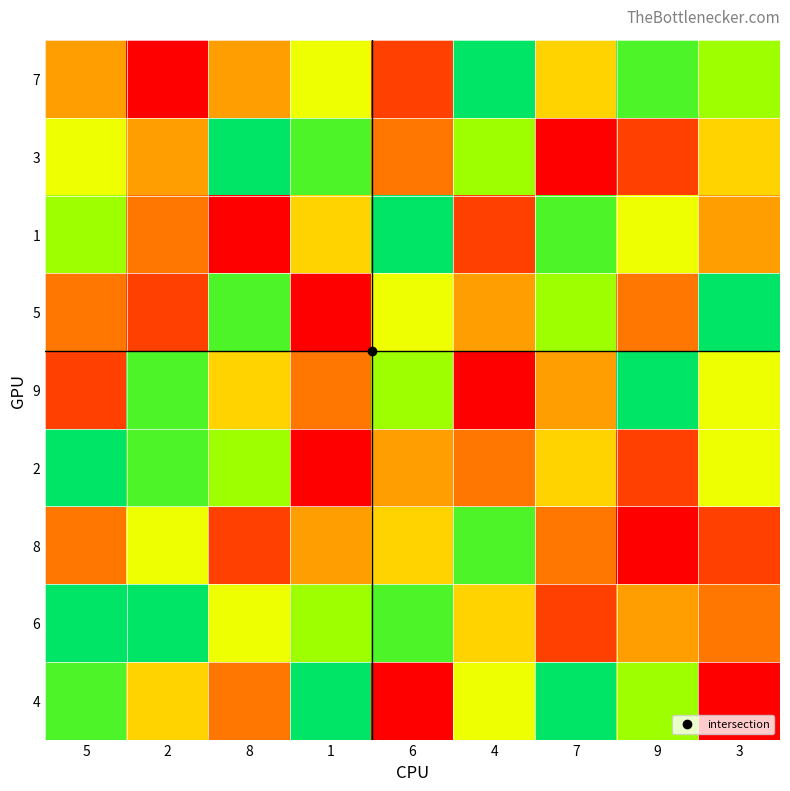

Reading left to right, what are all the values shown in this chart?

7: 5=4	2=1	8=4	1=6	6=2	4=9	7=5	9=8	3=7
3: 5=6	2=4	8=9	1=8	6=3	4=7	7=1	9=2	3=5
1: 5=7	2=3	8=1	1=5	6=9	4=2	7=8	9=6	3=4
5: 5=3	2=2	8=8	1=1	6=6	4=4	7=7	9=3	3=9
9: 5=2	2=8	8=5	1=3	6=7	4=1	7=4	9=9	3=6
2: 5=9	2=8	8=7	1=1	6=4	4=3	7=5	9=2	3=6
8: 5=3	2=6	8=2	1=4	6=5	4=8	7=3	9=1	3=2
6: 5=9	2=9	8=6	1=7	6=8	4=5	7=2	9=4	3=3
4: 5=8	2=5	8=3	1=9	6=1	4=6	7=9	9=7	3=1